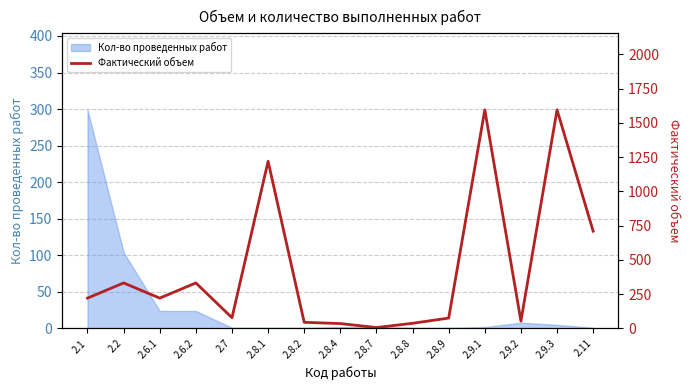

How many data points are less than 221?

7